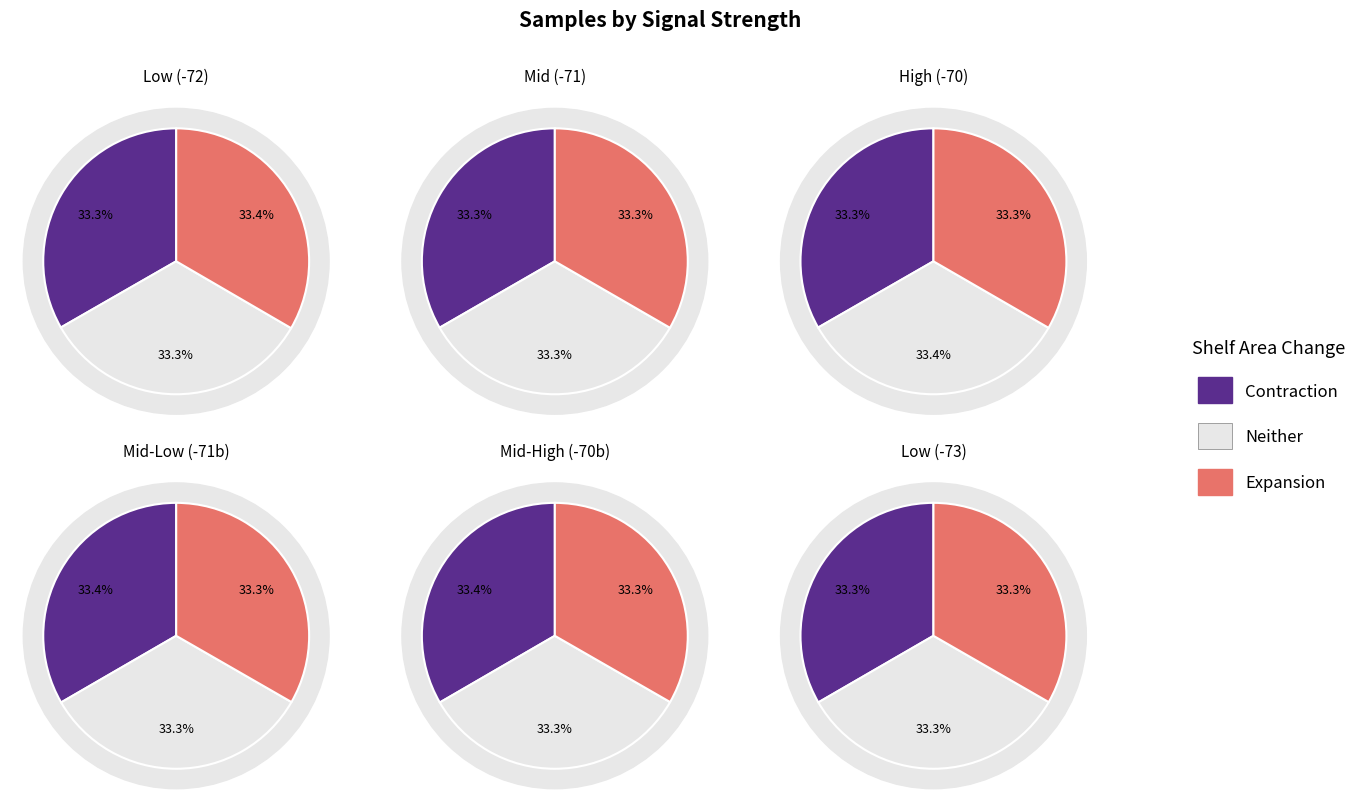

Is it true that 6 is 8% of the pie?

True